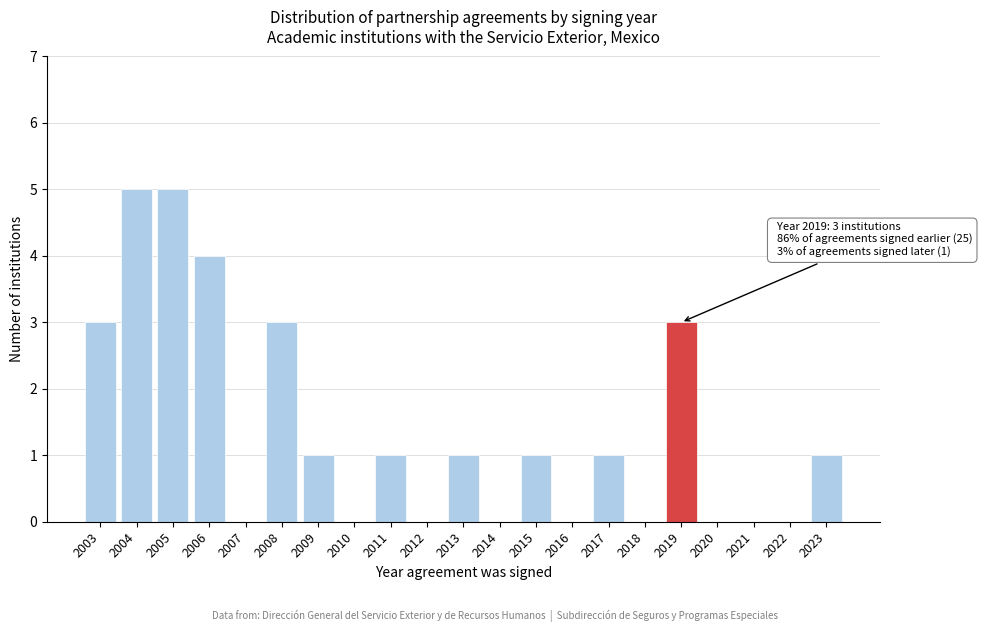

Reading left to right, what are all the values shown in this chart?

2003=3	2004=5	2005=5	2006=4	2007=0	2008=3	2009=1	2010=0	2011=1	2012=0	2013=1	2014=0	2015=1	2016=0	2017=1	2018=0	2019=3	2020=0	2021=0	2022=0	2023=1